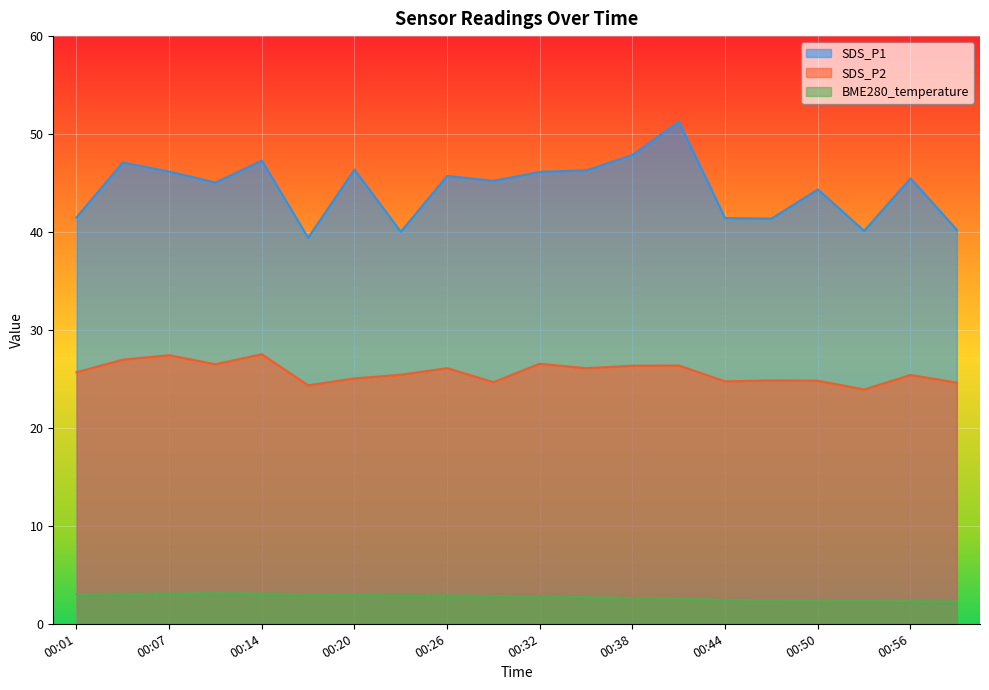

What is the value of the SDS_P1 point at the 13th from the left?

47.9